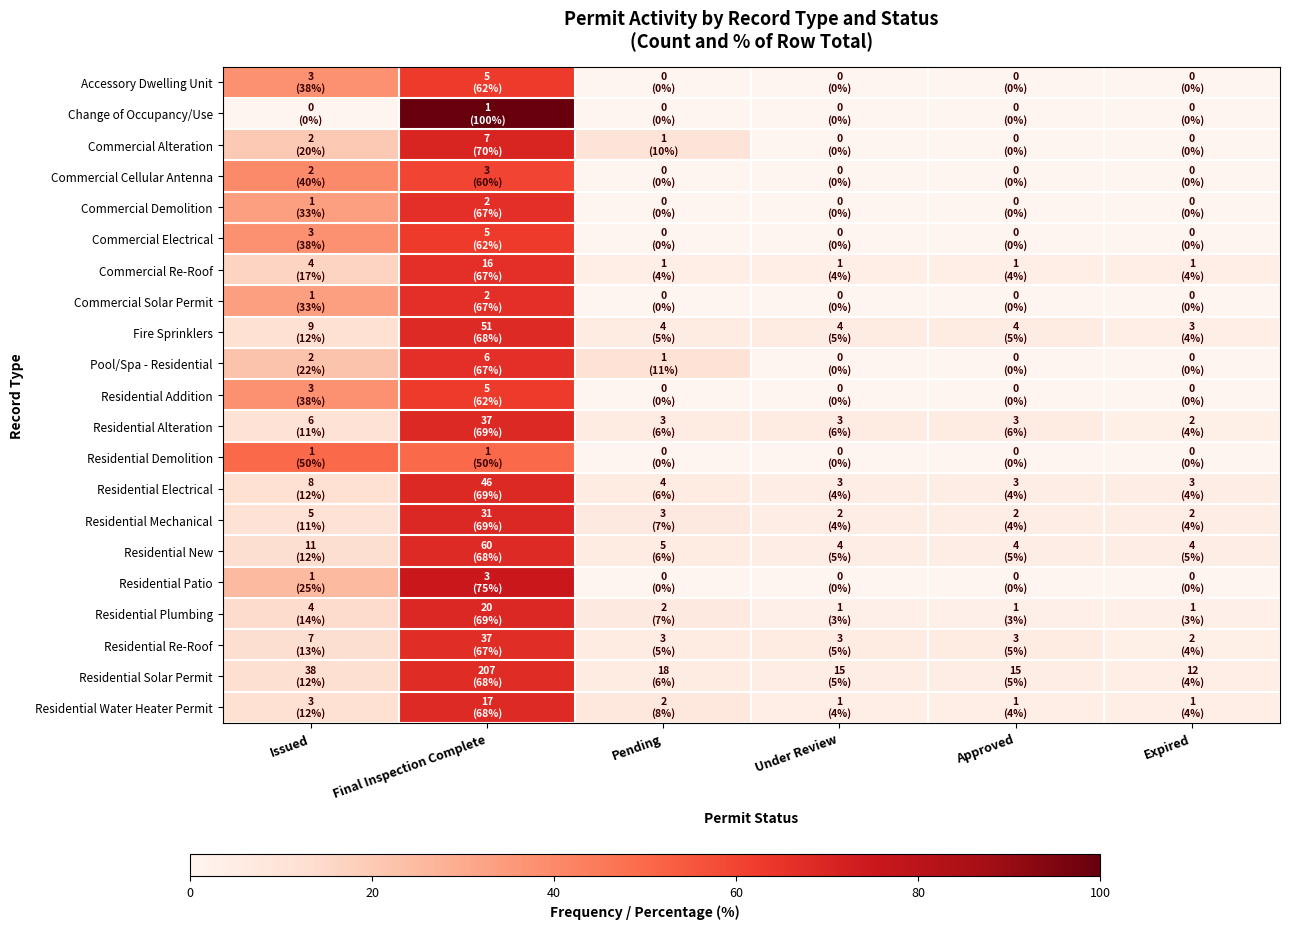

Reading left to right, list all the values displayed in this chart.

Accessory Dwelling Unit: Issued=37.5	Final Inspection Complete=62.5	Pending=0.0	Under Review=0.0	Approved=0.0	Expired=0.0
Change of Occupancy/Use: Issued=0.0	Final Inspection Complete=100.0	Pending=0.0	Under Review=0.0	Approved=0.0	Expired=0.0
Commercial Alteration: Issued=20.0	Final Inspection Complete=70.0	Pending=10.0	Under Review=0.0	Approved=0.0	Expired=0.0
Commercial Cellular Antenna: Issued=40.0	Final Inspection Complete=60.0	Pending=0.0	Under Review=0.0	Approved=0.0	Expired=0.0
Commercial Demolition: Issued=33.3	Final Inspection Complete=66.7	Pending=0.0	Under Review=0.0	Approved=0.0	Expired=0.0
Commercial Electrical: Issued=37.5	Final Inspection Complete=62.5	Pending=0.0	Under Review=0.0	Approved=0.0	Expired=0.0
Commercial Re-Roof: Issued=16.7	Final Inspection Complete=66.7	Pending=4.2	Under Review=4.2	Approved=4.2	Expired=4.2
Commercial Solar Permit: Issued=33.3	Final Inspection Complete=66.7	Pending=0.0	Under Review=0.0	Approved=0.0	Expired=0.0
Fire Sprinklers: Issued=12.0	Final Inspection Complete=68.0	Pending=5.3	Under Review=5.3	Approved=5.3	Expired=4.0
Pool/Spa - Residential: Issued=22.2	Final Inspection Complete=66.7	Pending=11.1	Under Review=0.0	Approved=0.0	Expired=0.0
Residential Addition: Issued=37.5	Final Inspection Complete=62.5	Pending=0.0	Under Review=0.0	Approved=0.0	Expired=0.0
Residential Alteration: Issued=11.1	Final Inspection Complete=68.5	Pending=5.6	Under Review=5.6	Approved=5.6	Expired=3.7
Residential Demolition: Issued=50.0	Final Inspection Complete=50.0	Pending=0.0	Under Review=0.0	Approved=0.0	Expired=0.0
Residential Electrical: Issued=11.9	Final Inspection Complete=68.7	Pending=6.0	Under Review=4.5	Approved=4.5	Expired=4.5
Residential Mechanical: Issued=11.1	Final Inspection Complete=68.9	Pending=6.7	Under Review=4.4	Approved=4.4	Expired=4.4
Residential New: Issued=12.5	Final Inspection Complete=68.2	Pending=5.7	Under Review=4.5	Approved=4.5	Expired=4.5
Residential Patio: Issued=25.0	Final Inspection Complete=75.0	Pending=0.0	Under Review=0.0	Approved=0.0	Expired=0.0
Residential Plumbing: Issued=13.8	Final Inspection Complete=69.0	Pending=6.9	Under Review=3.4	Approved=3.4	Expired=3.4
Residential Re-Roof: Issued=12.7	Final Inspection Complete=67.3	Pending=5.5	Under Review=5.5	Approved=5.5	Expired=3.6
Residential Solar Permit: Issued=12.5	Final Inspection Complete=67.9	Pending=5.9	Under Review=4.9	Approved=4.9	Expired=3.9
Residential Water Heater Permit: Issued=12.0	Final Inspection Complete=68.0	Pending=8.0	Under Review=4.0	Approved=4.0	Expired=4.0